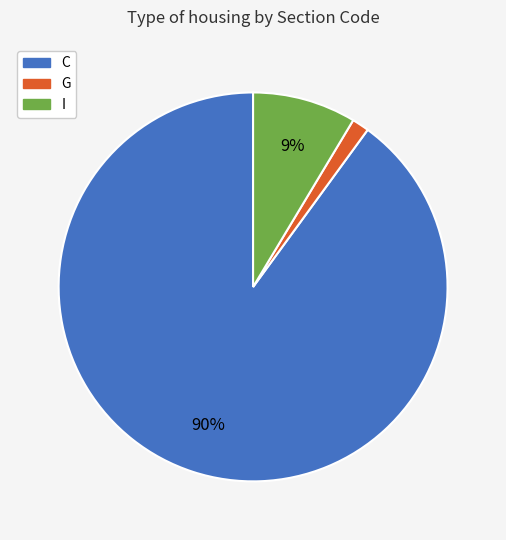

To the nearest percent, what is the difference between the largest and smallest slice percentages?

89%